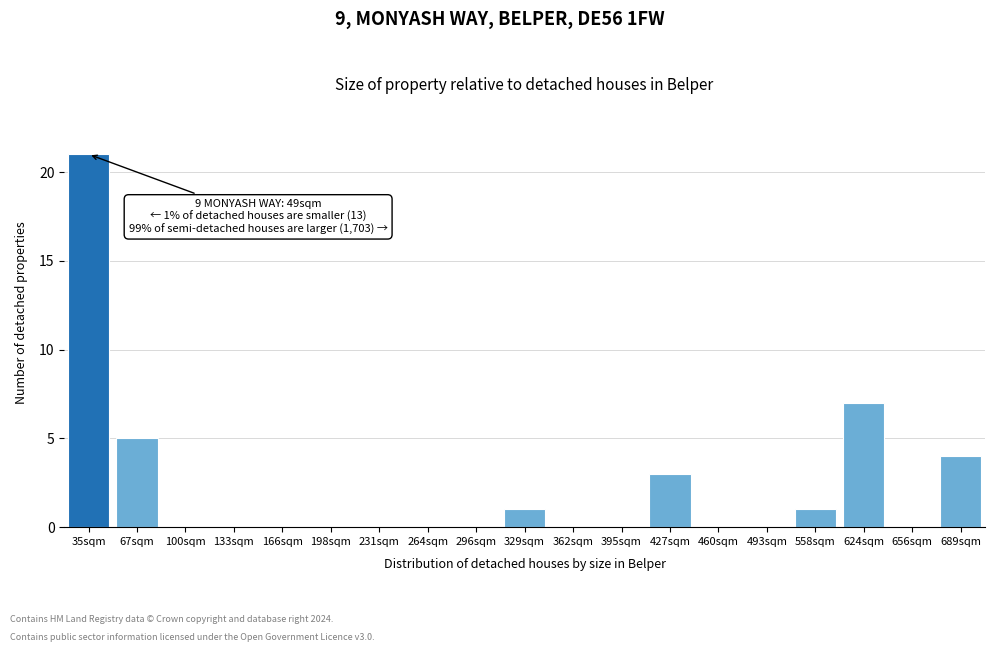

Reading right to left, transcribe all the data shown in this chart.

689sqm=4	656sqm=0	624sqm=7	558sqm=1	493sqm=0	460sqm=0	427sqm=3	395sqm=0	362sqm=0	329sqm=1	296sqm=0	264sqm=0	231sqm=0	198sqm=0	166sqm=0	133sqm=0	100sqm=0	67sqm=5	35sqm=21